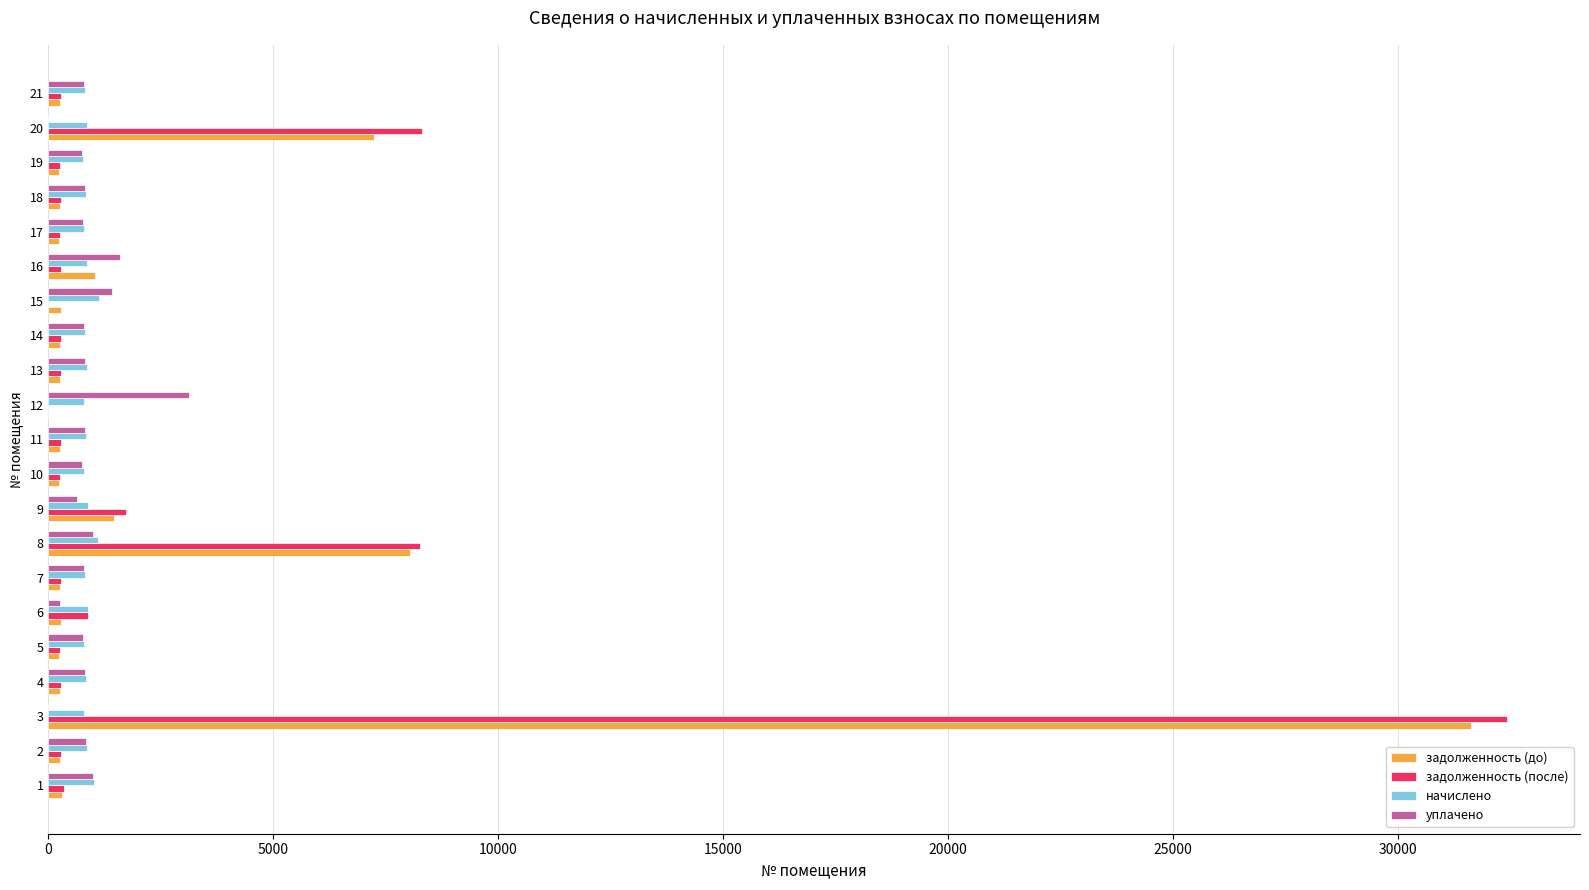

The value of начислено at 8 is 1098.8. True or false?

True